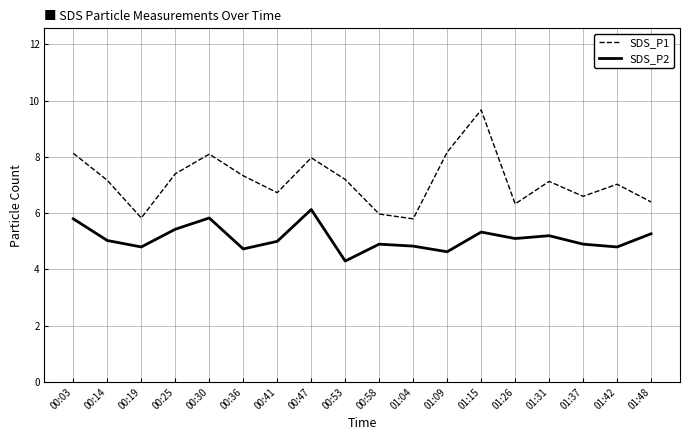

At which category is the sum across all series the highest?

01:15